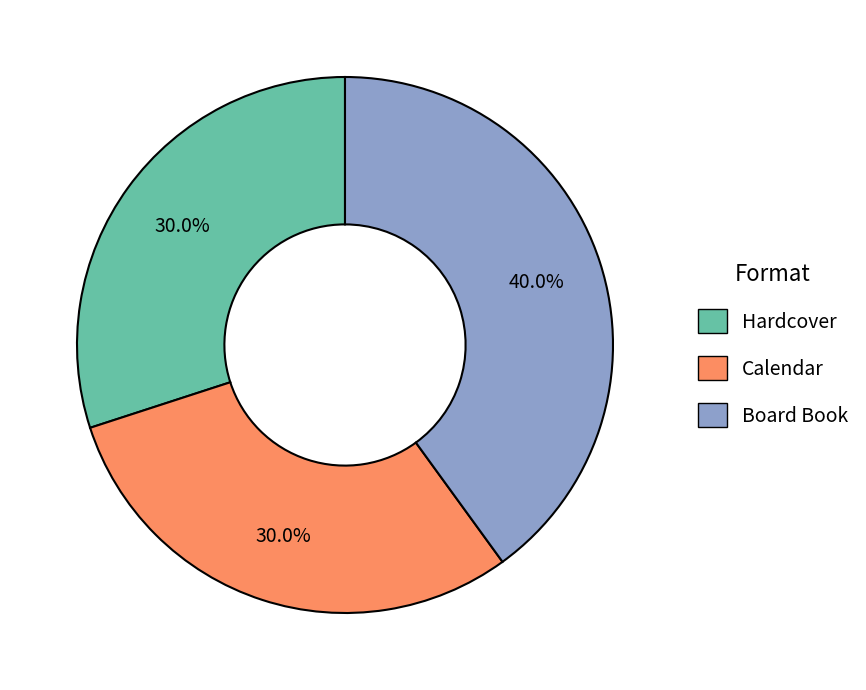

What percentage do Board Book and Hardcover together represent?

70.0%